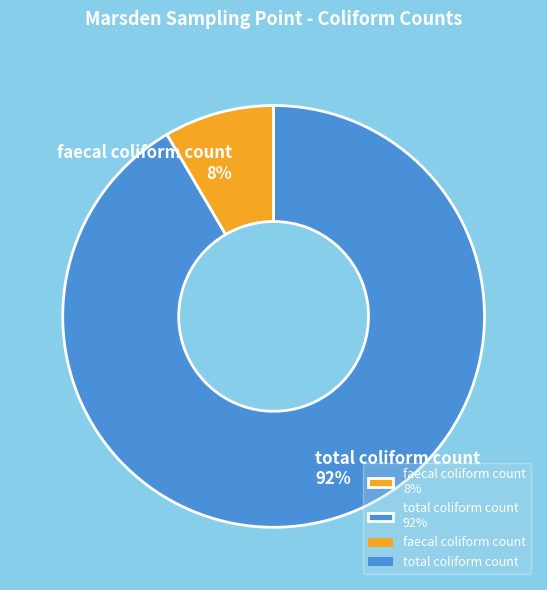

Which has a higher value, total coliform count 92% or faecal coliform count 8%?

total coliform count 92%